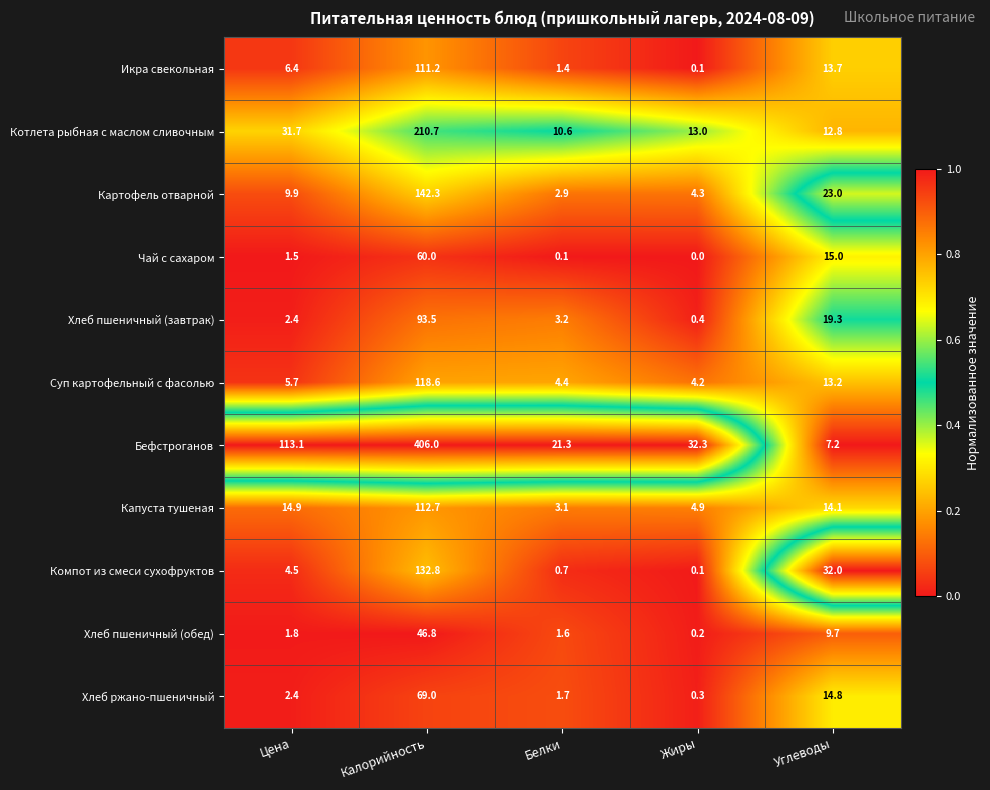

The value of Суп картофельный с фасолью at Цена is 5.7. True or false?

True